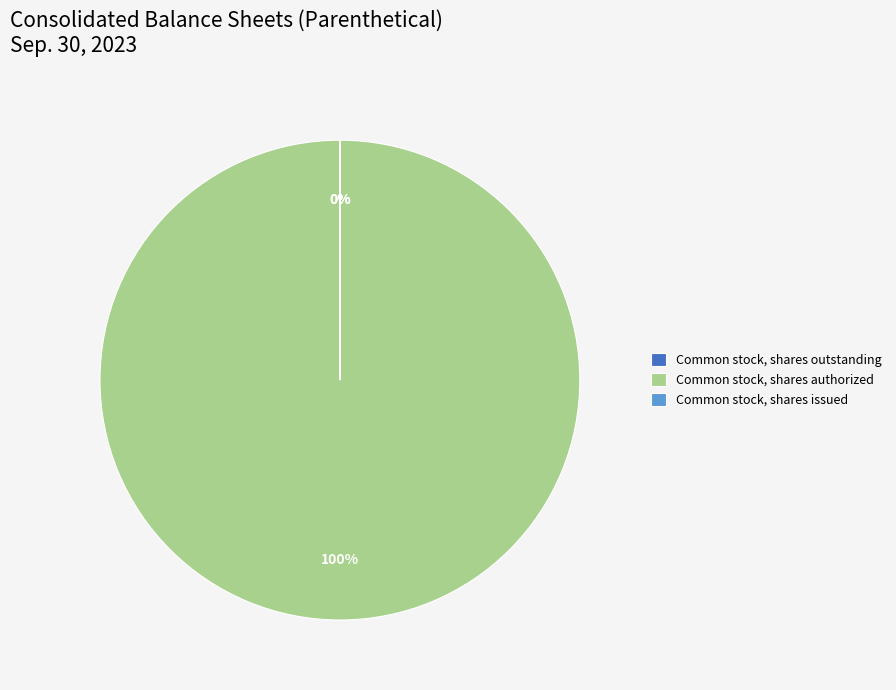

The Common stock, shares issued slice represents 0% of the pie. True or false?

True